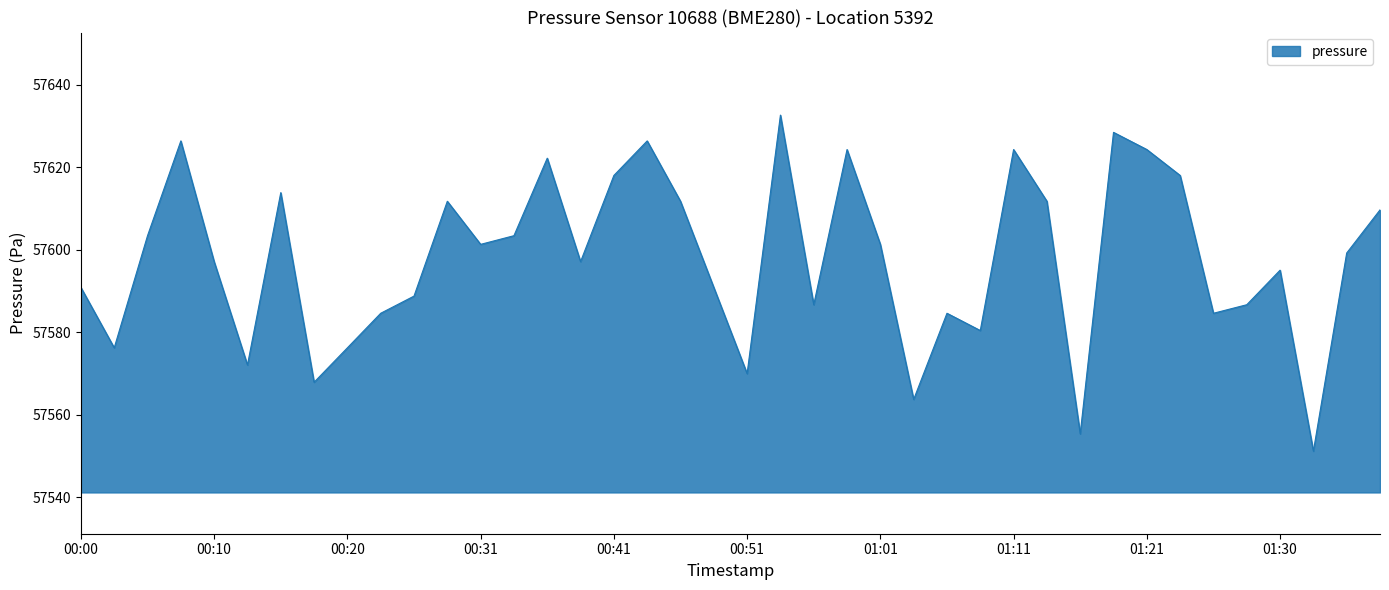

What is the smallest value displayed?

57551.2